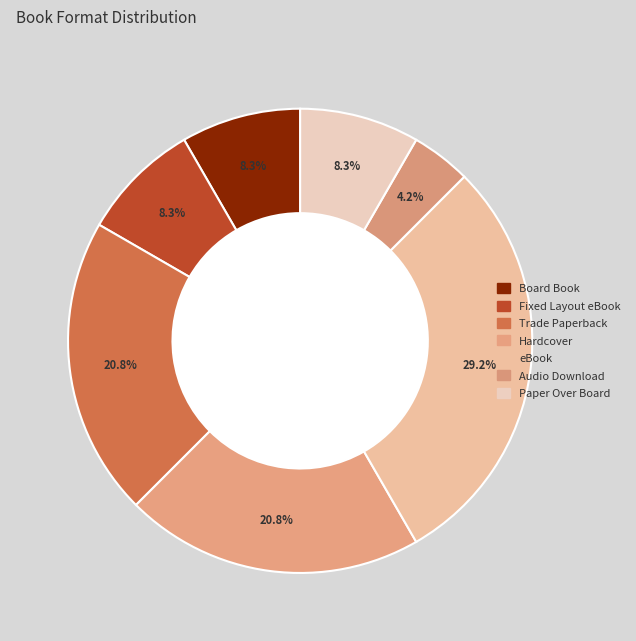

How many segments does this pie chart have?

7